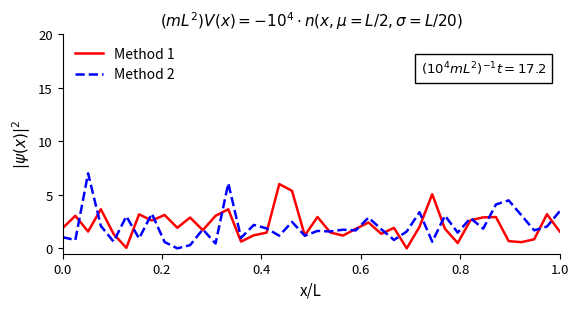

What is the highest value of the Method 2 series?

7.0